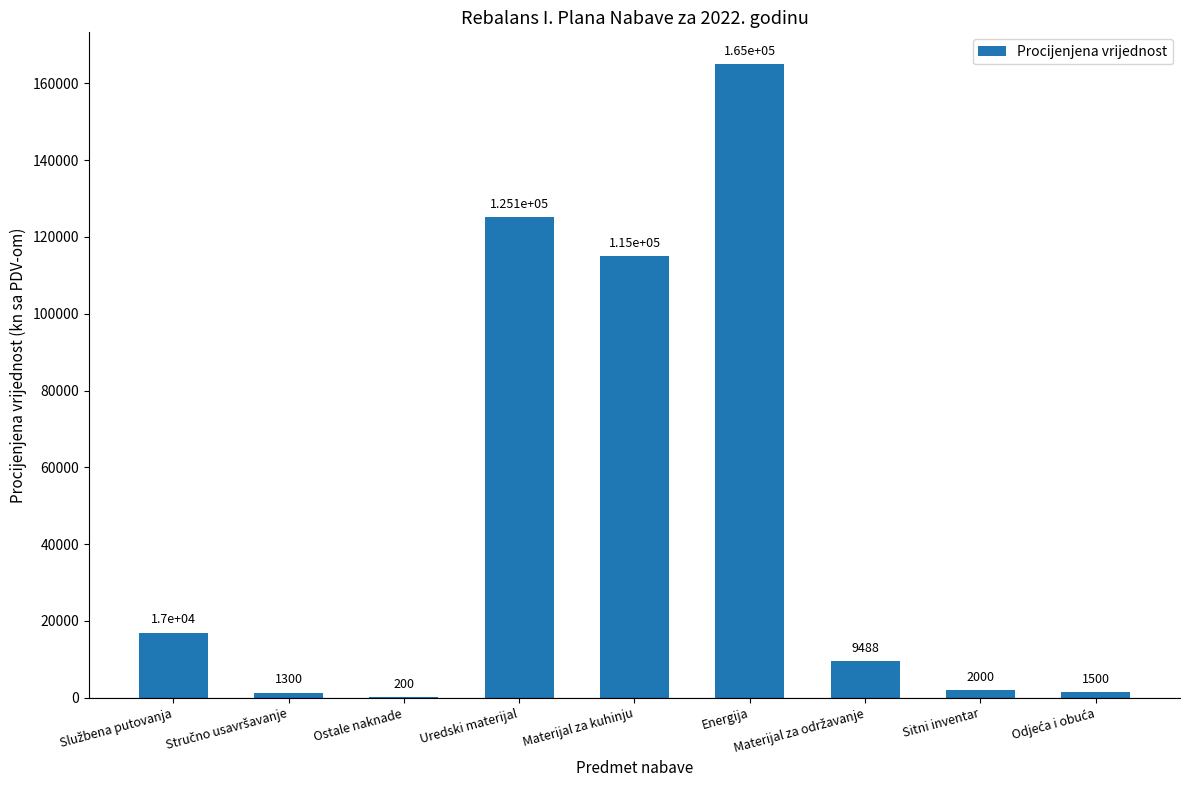

What is the sum of all values?

436598.0